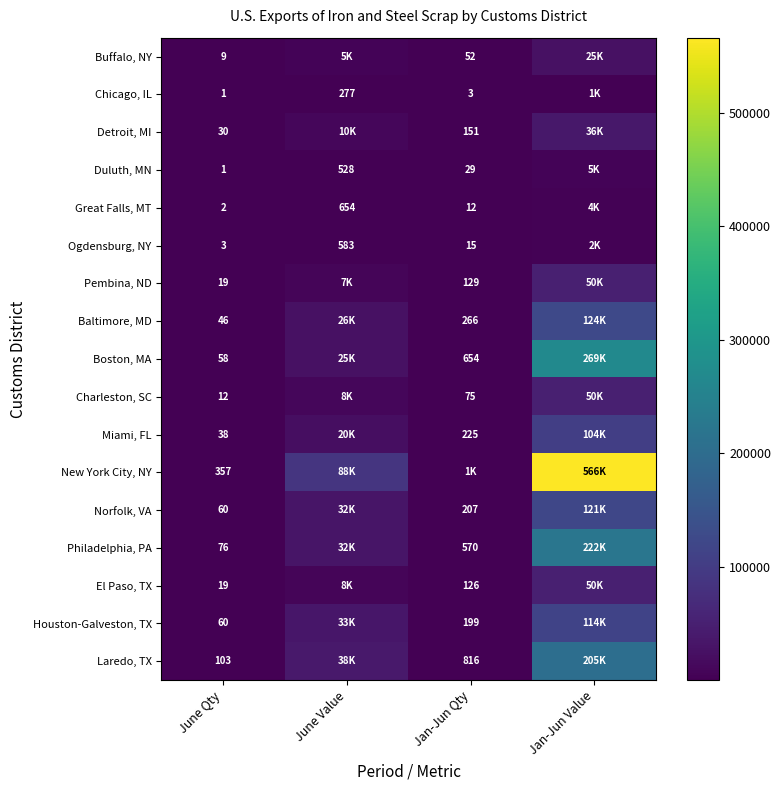

True or false: Detroit, MI has a value of 11 at June Qty.

False